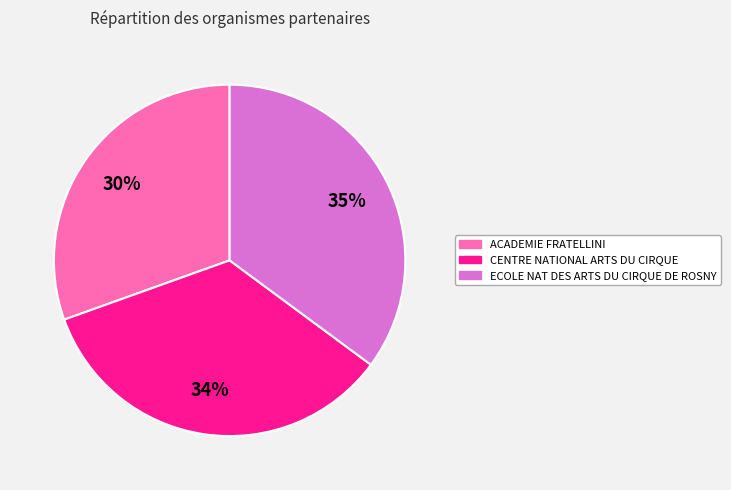

Is there any slice that represents more than half of the pie?

No